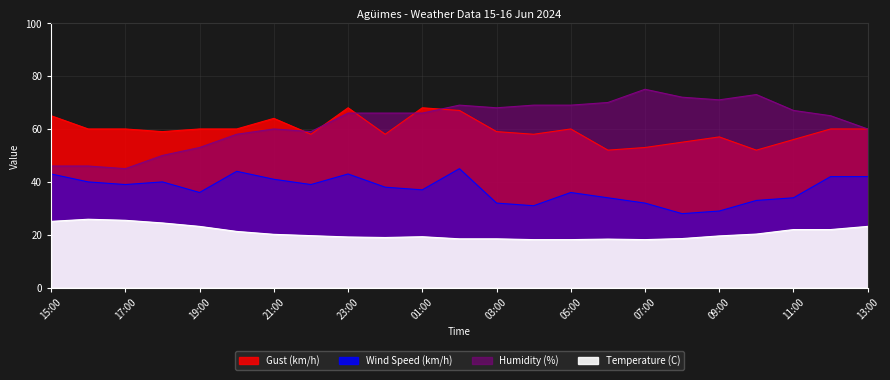

What is the label of the 11th point from the left?

01:00